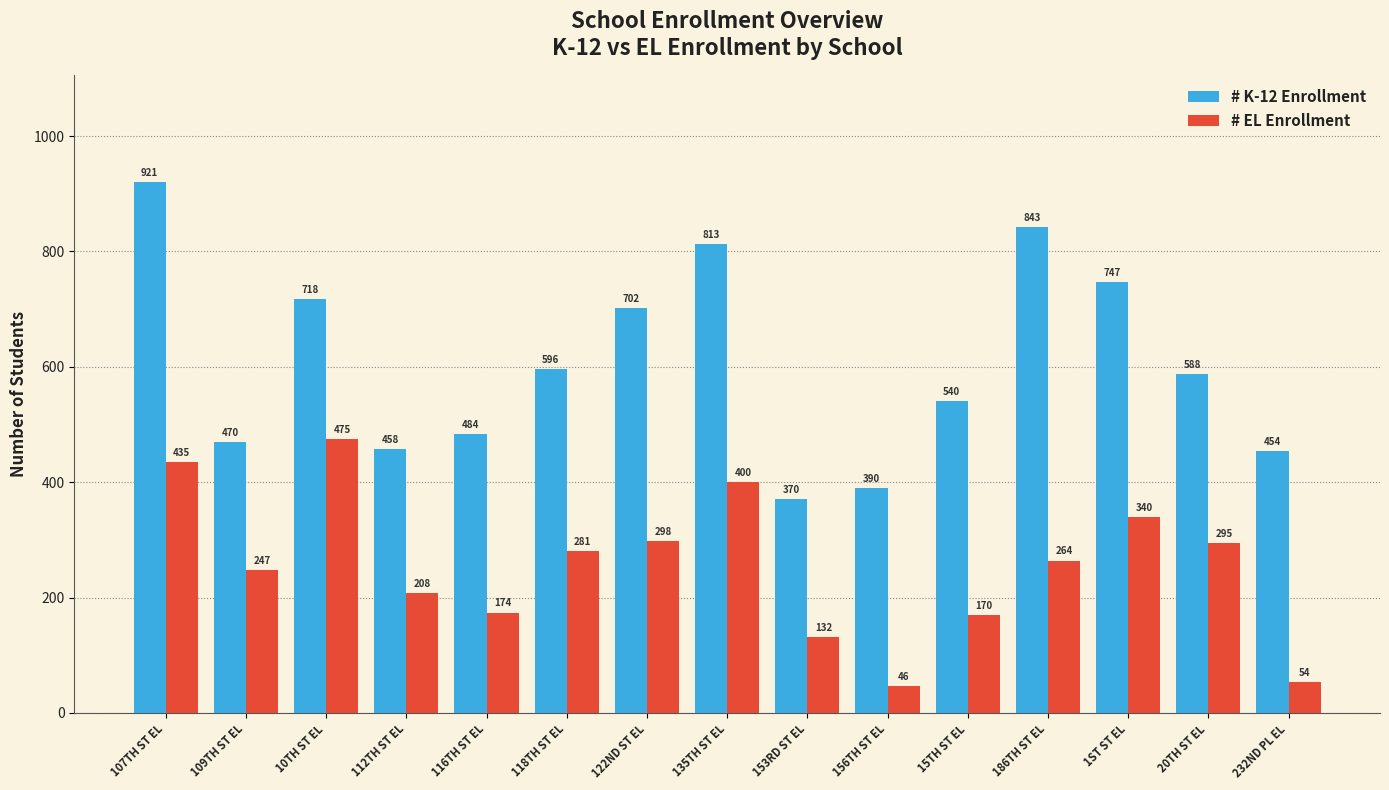

What is the difference between the maximum and minimum values in the # K-12 Enrollment series?

551